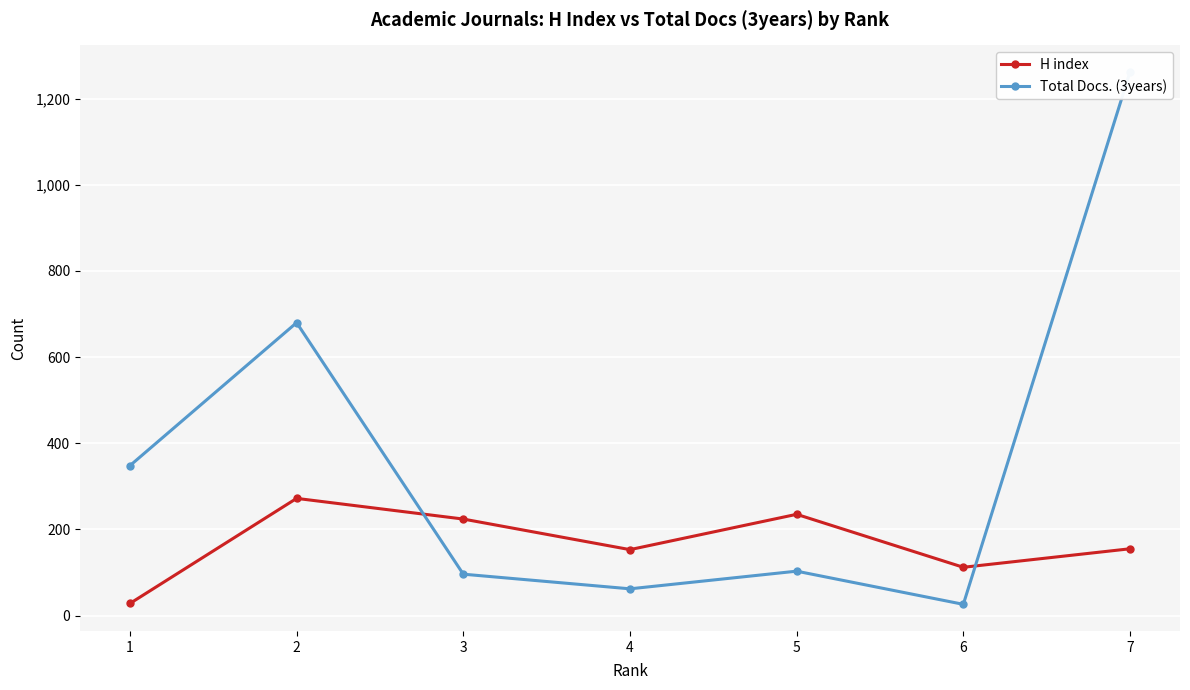

At how many categories does at least one series exceed 901?

1